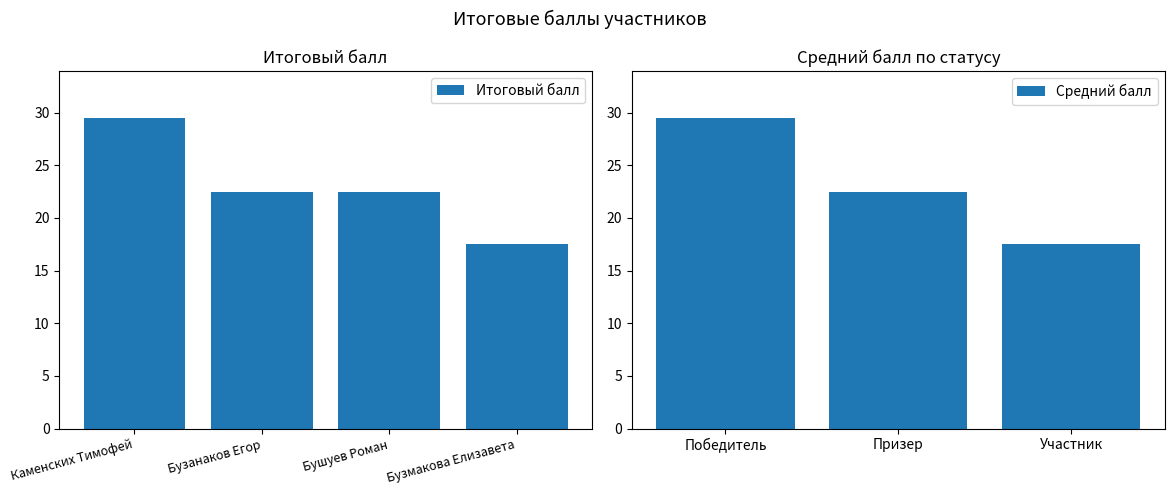

The chart shows a value of 5.6 at Бушуев Роман. True or false?

False